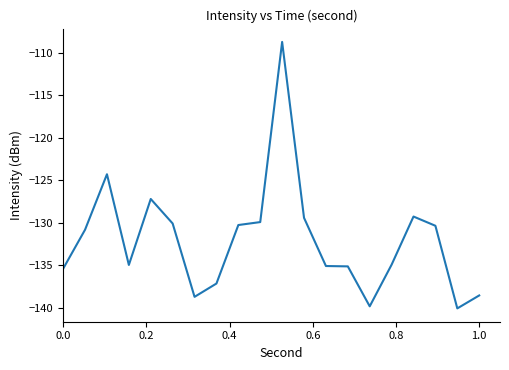

What is the maximum value shown in the chart?

-108.7